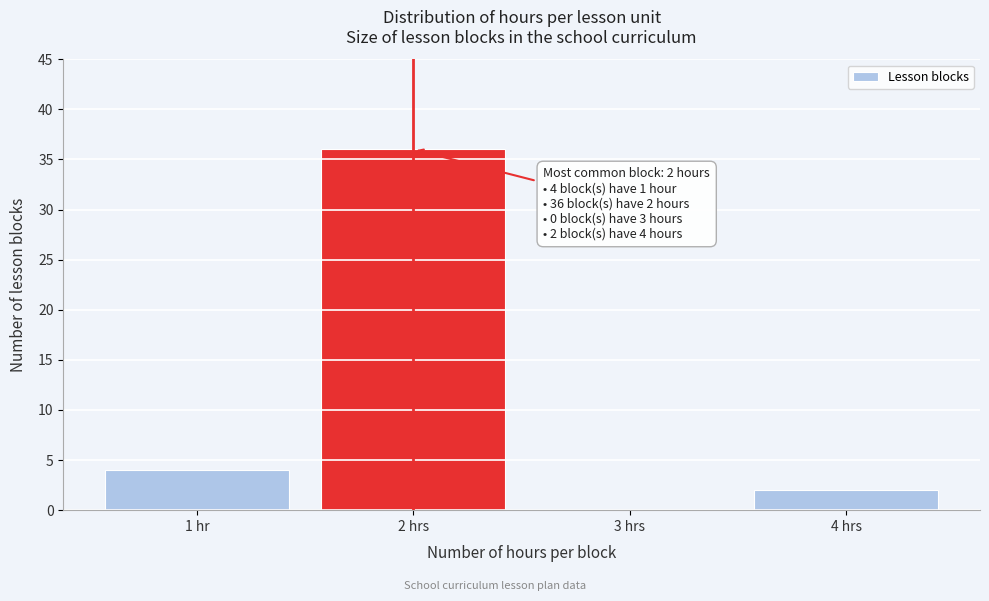

Reading left to right, list all the values displayed in this chart.

1 hr=4	2 hrs=36	3 hrs=0	4 hrs=2